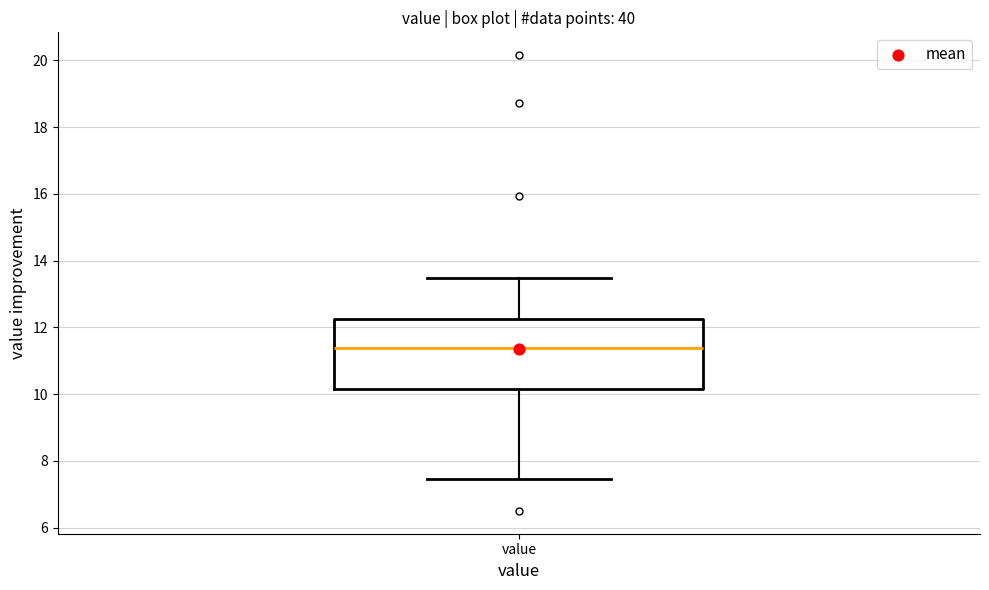

Where does the lower whisker of the box for value end on the y-axis? The values are not printed on the chart, so give them approximately, as read against the axis.

7.4